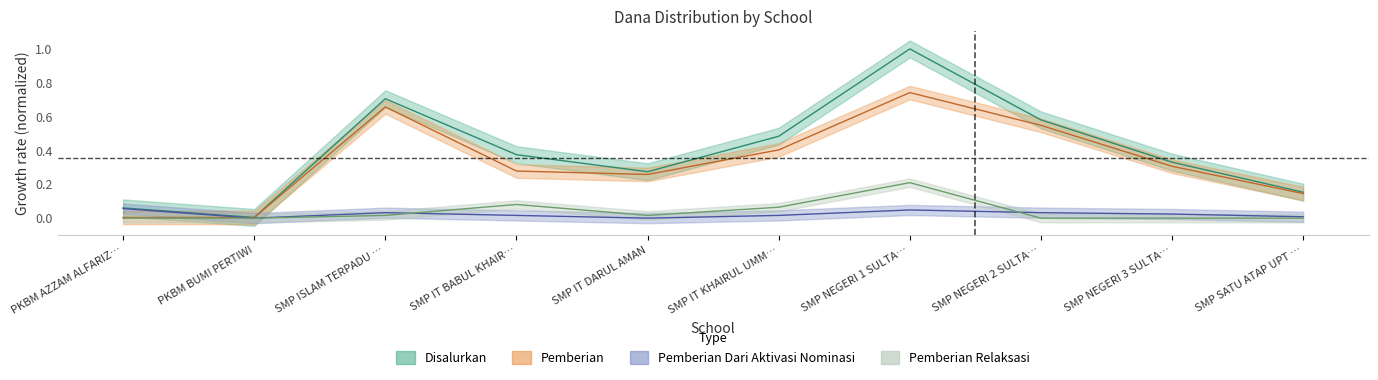

True or false: Disalurkan and Pemberian Relaksasi cross at least once.

False